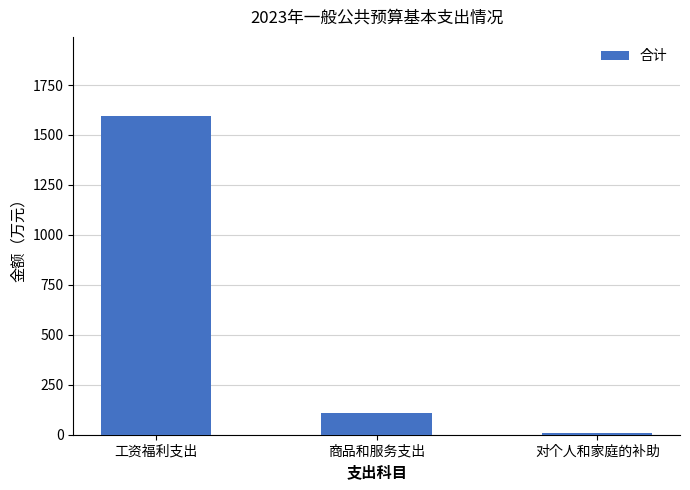

Approximately how many times larger is the value at 商品和服务支出 compared to 对个人和家庭的补助?

14.7